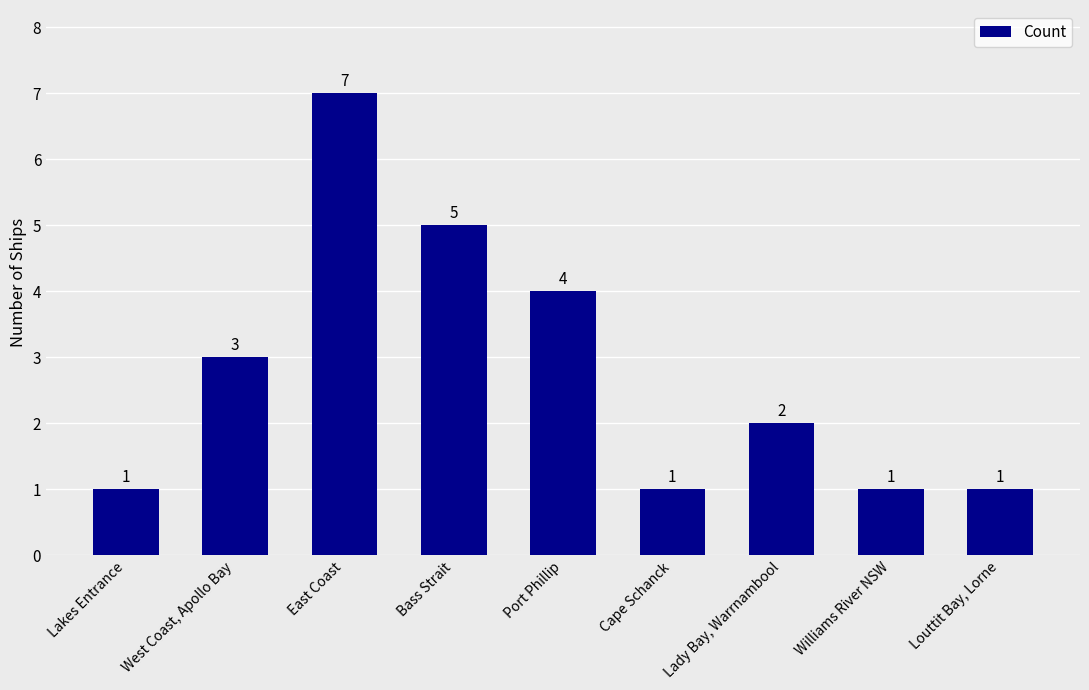

The chart shows a value of 4 at Port Phillip. True or false?

True